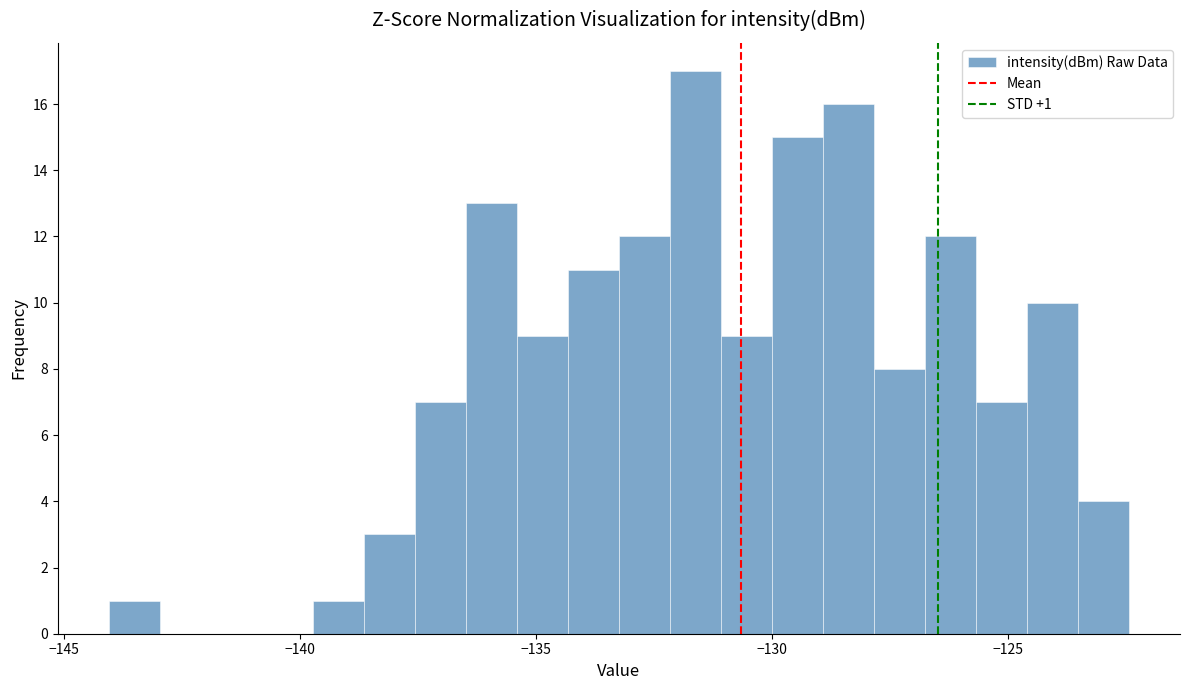

Around what value on the x-axis is the tallest bar? Give the approximate position of its centre, as read against the axis.

-131.5